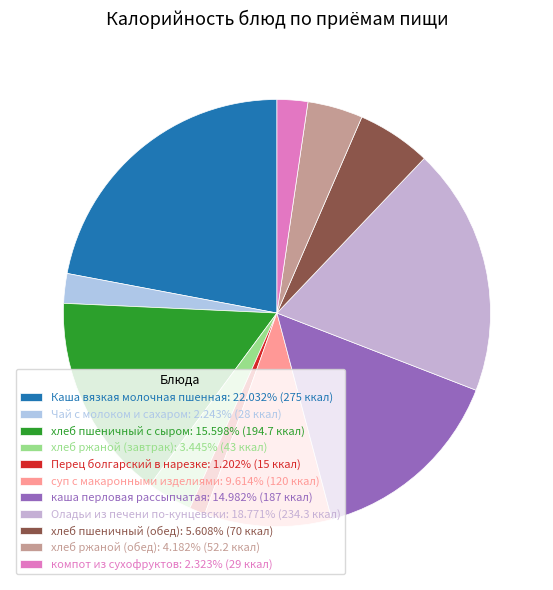

Count the number of slices in the pie.

11